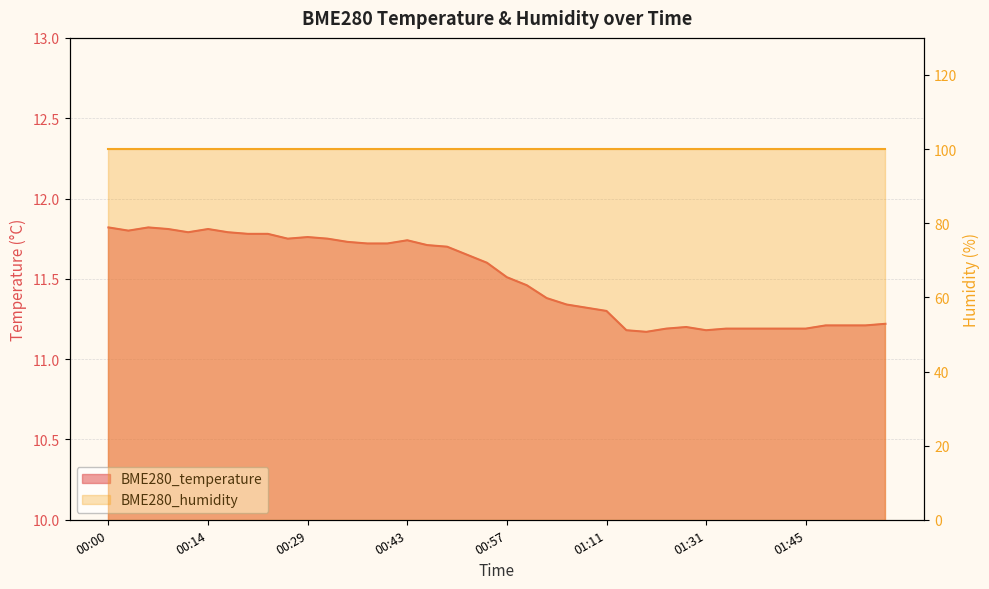

Which label corresponds to the smallest value in the chart?

01:23